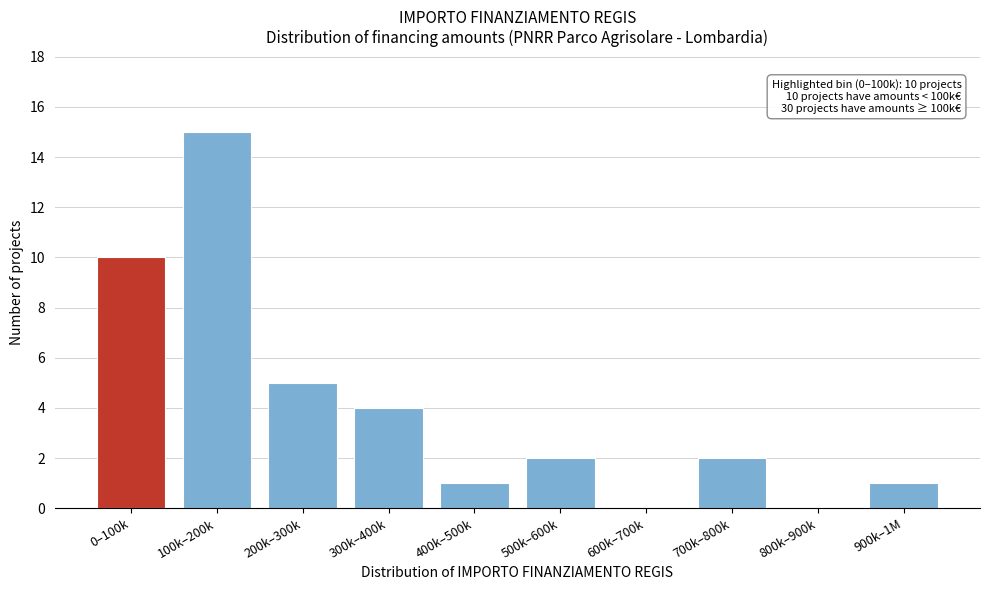

Reading left to right, what are all the values shown in this chart?

0–100k=10	100k–200k=15	200k–300k=5	300k–400k=4	400k–500k=1	500k–600k=2	600k–700k=0	700k–800k=2	800k–900k=0	900k–1M=1